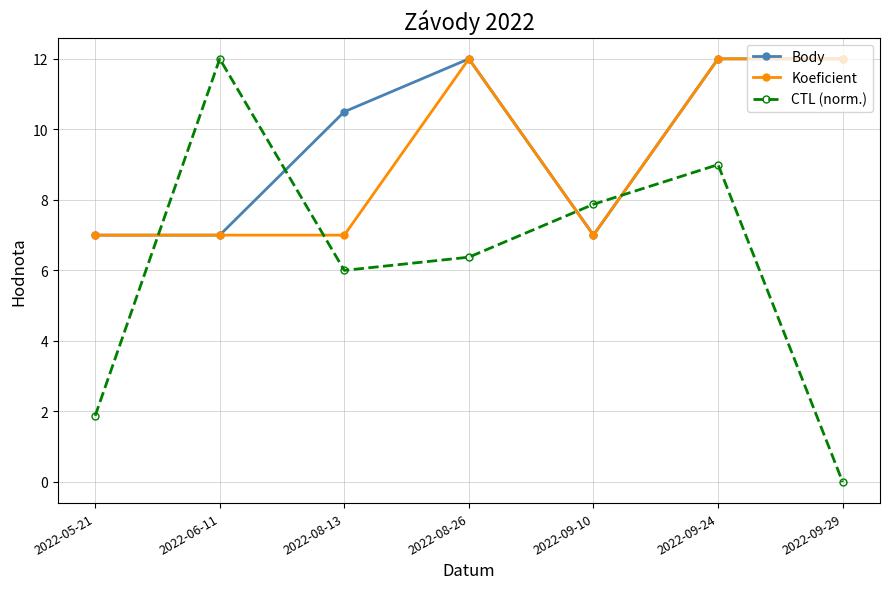

What are all the series names shown in the legend?

Body, Koeficient, CTL (norm.)